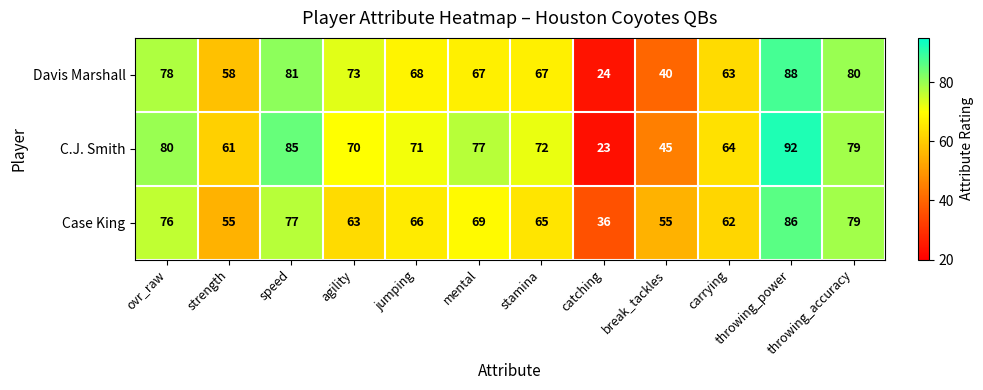

The value of Case King at throwing_accuracy is 22. True or false?

False